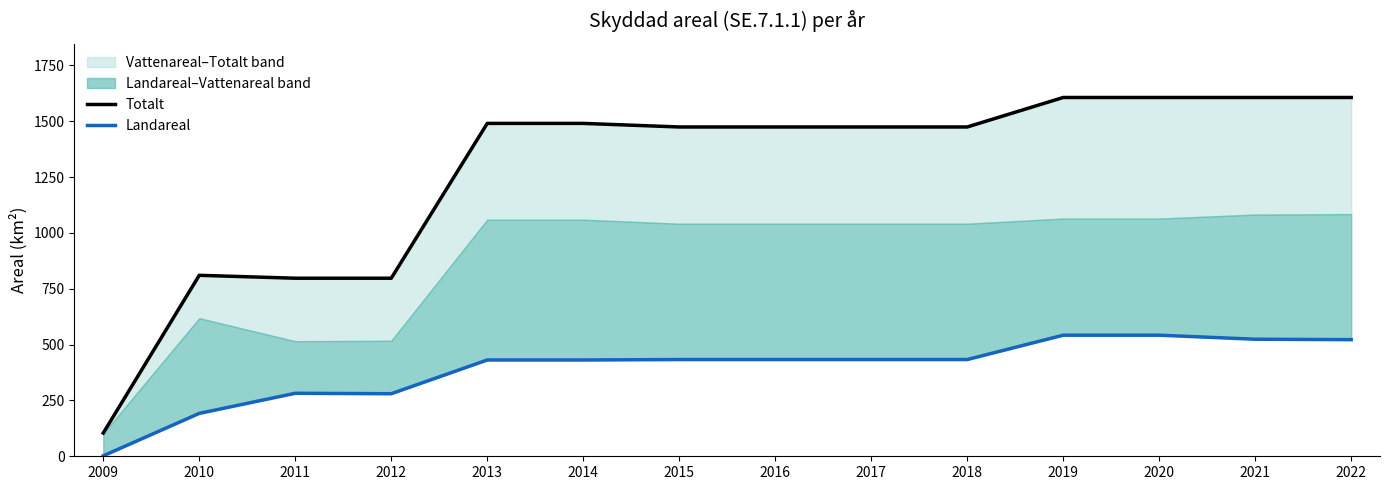

Where is Landareal nearest to the value 272?

2012